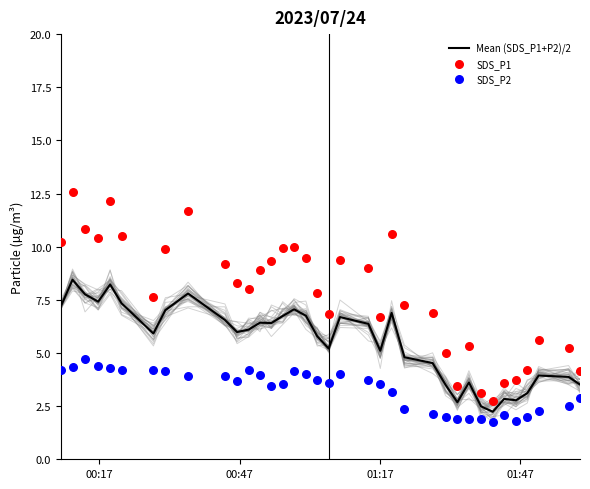

What is the lowest value of the Mean (SDS_P1+P2)/2 series?

2.2